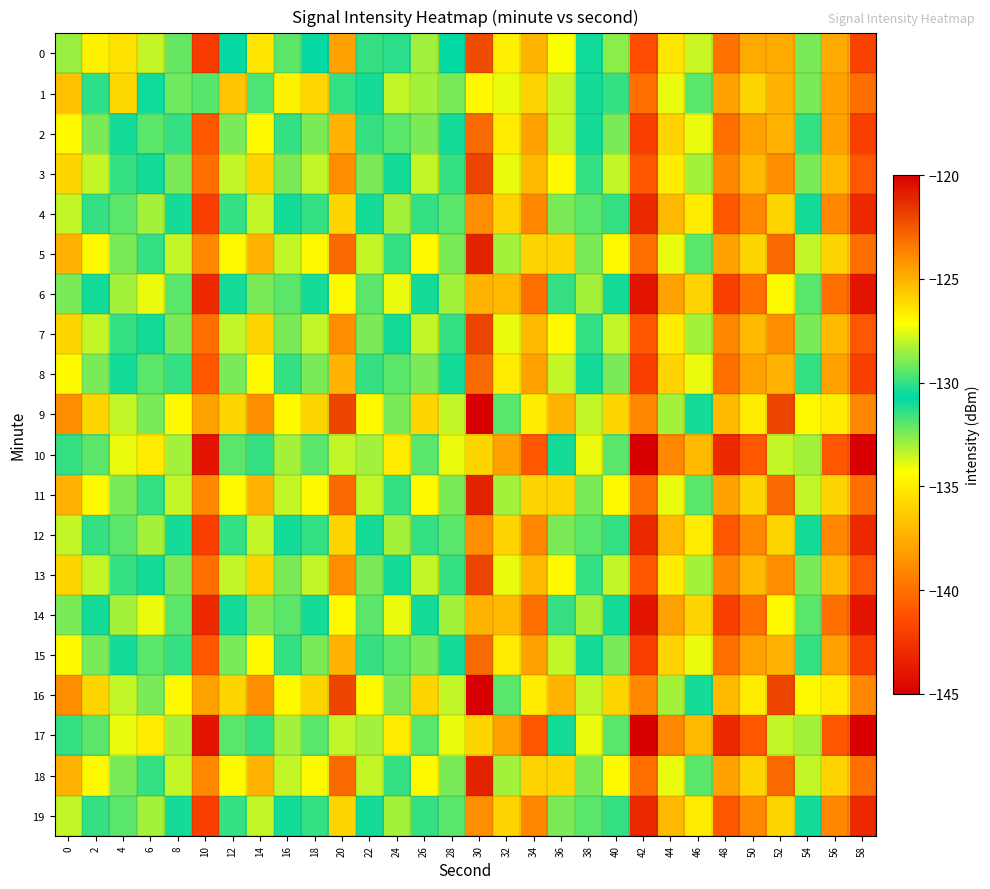

Which series has the largest total across all categories?

9